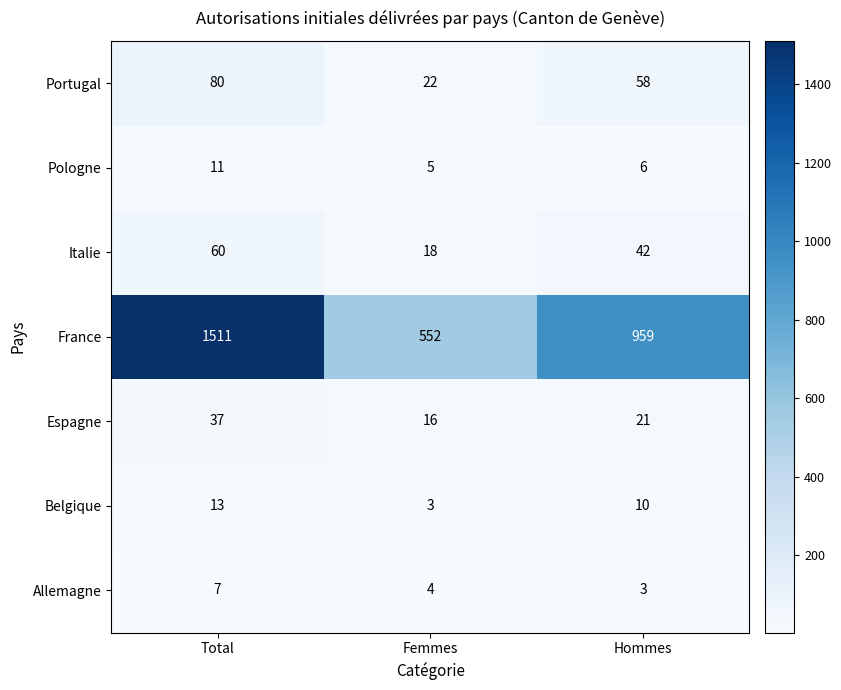

Rank the series at Hommes from lowest to highest value.

Allemagne, Pologne, Belgique, Espagne, Italie, Portugal, France